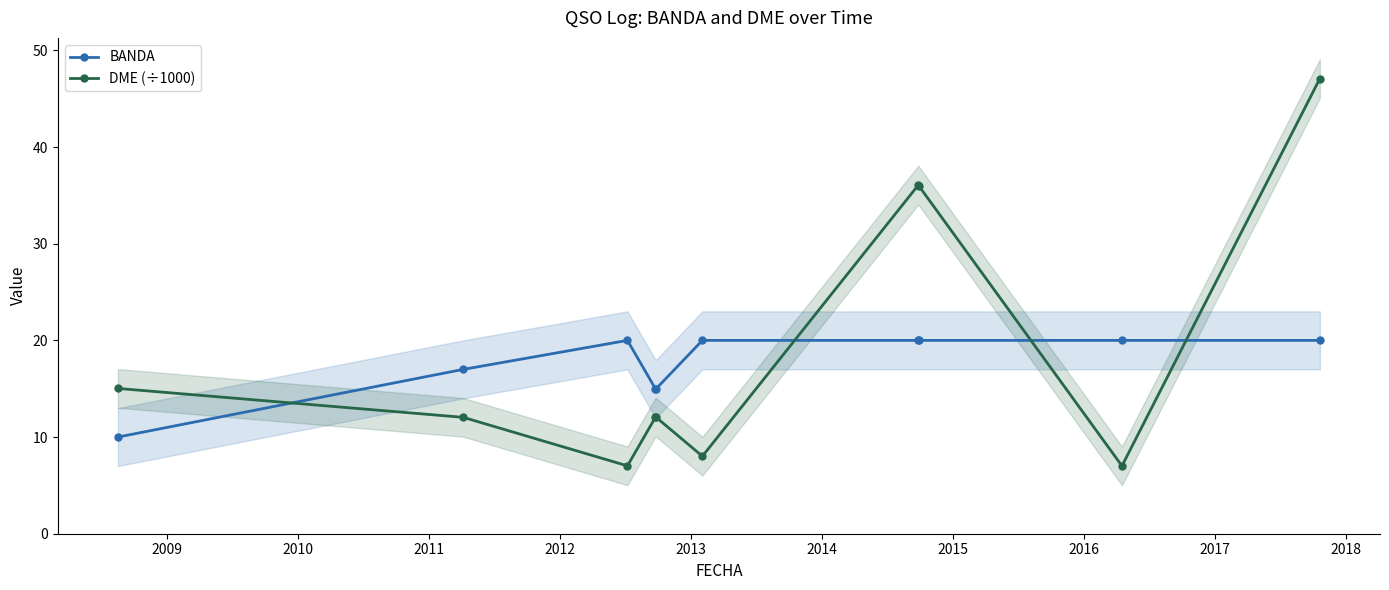

What is the maximum value for DME (÷1000)?

47.1